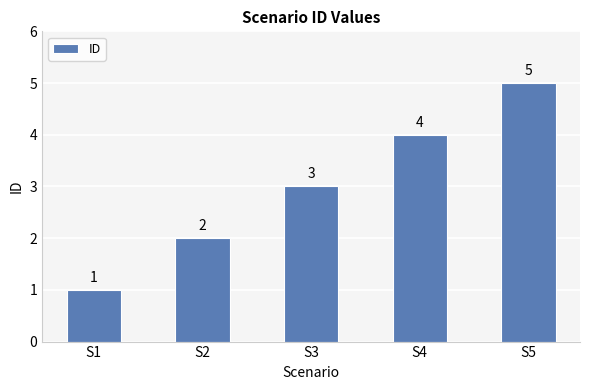

What is the maximum value shown in the chart?

5